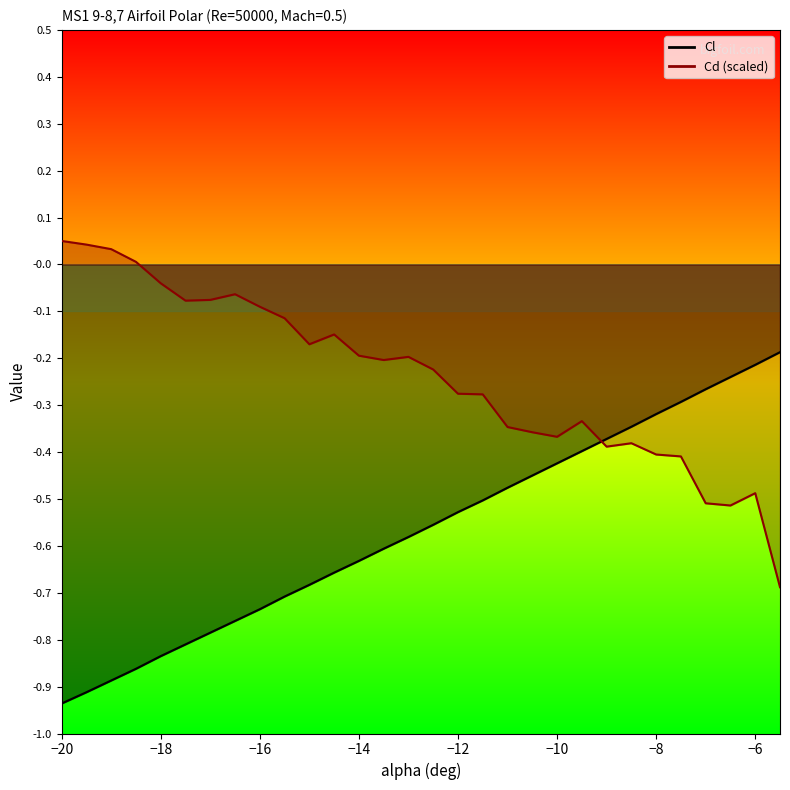

Rank the series at -14 from highest to lowest value.

Cd, Cl